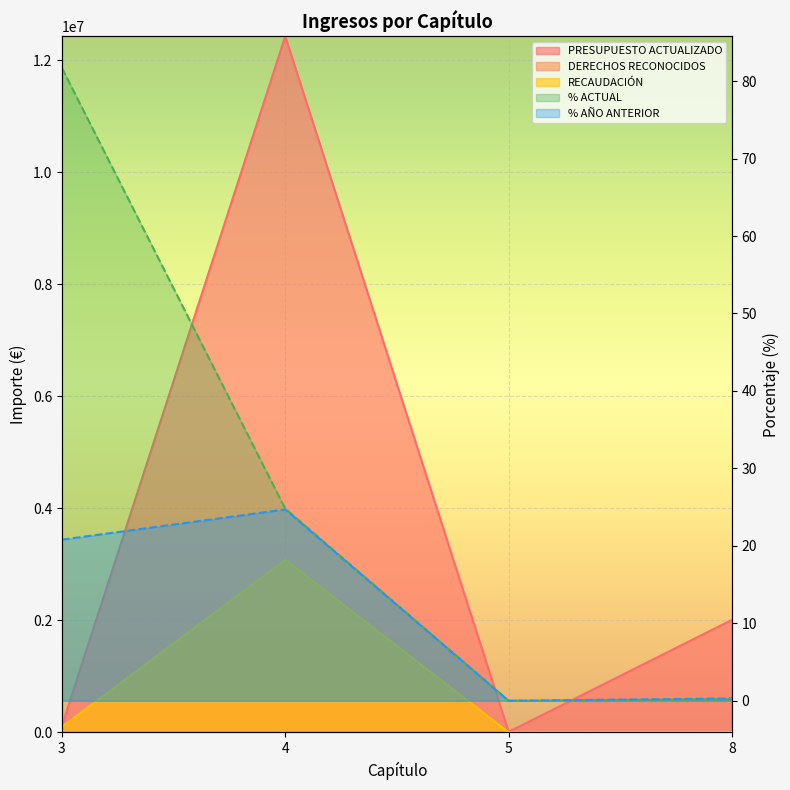

List the series in order of their peak value, highest first.

PRESUPUESTO ACTUALIZADO, DERECHOS RECONOCIDOS, RECAUDACIÓN, % ACTUAL, % AÑO ANTERIOR